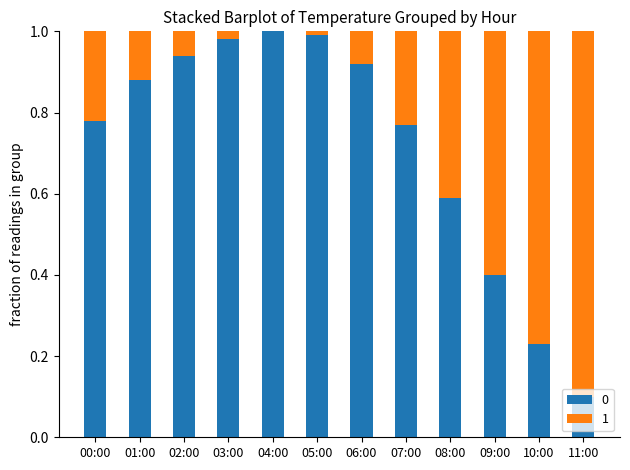

Does the chart contain stacked bars?

Yes